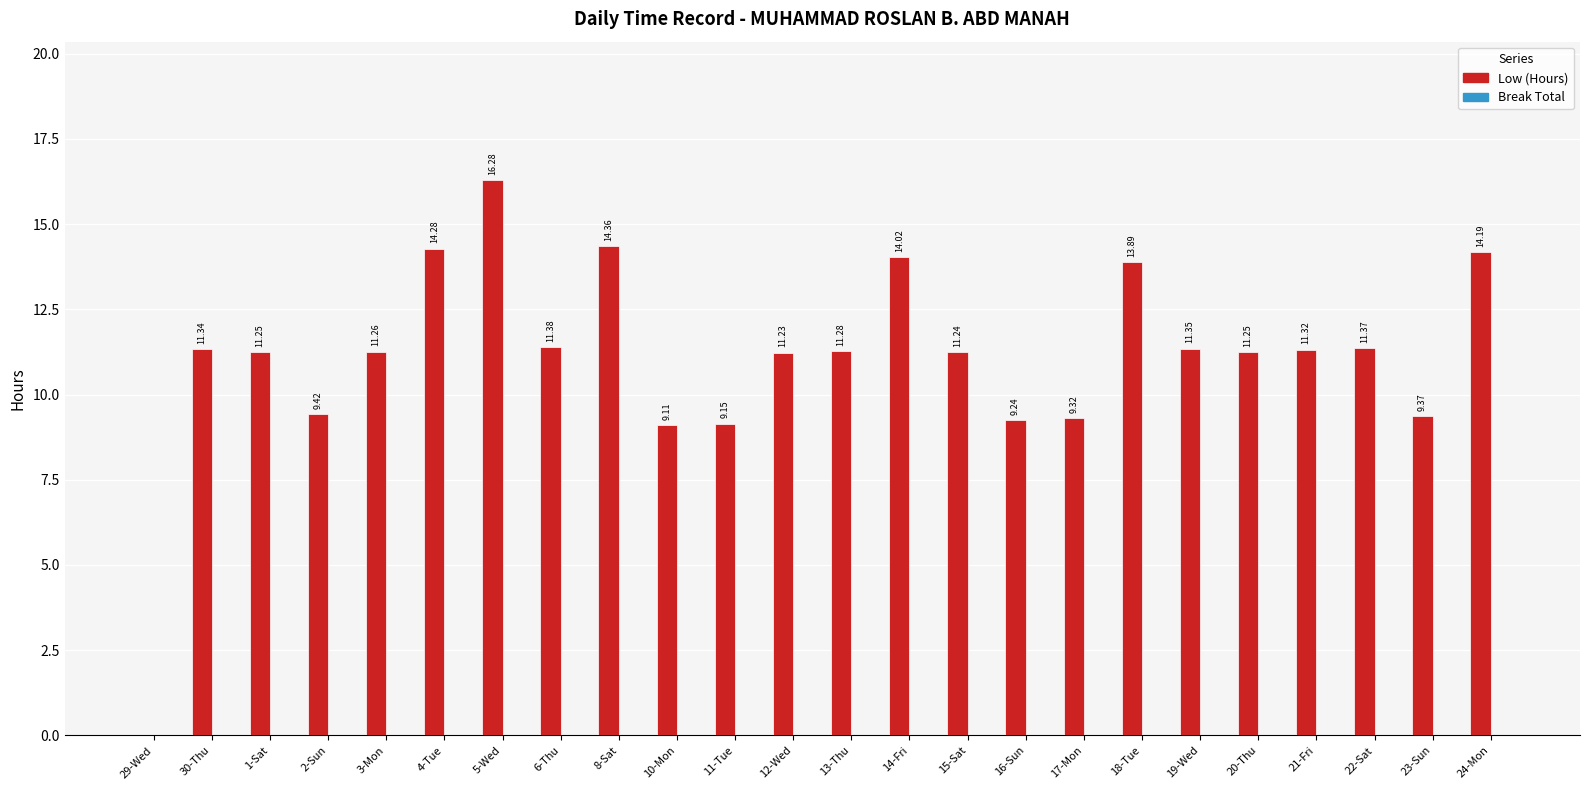

Approximately how many times larger is the value at 30-Thu compared to 10-Mon?

1.2